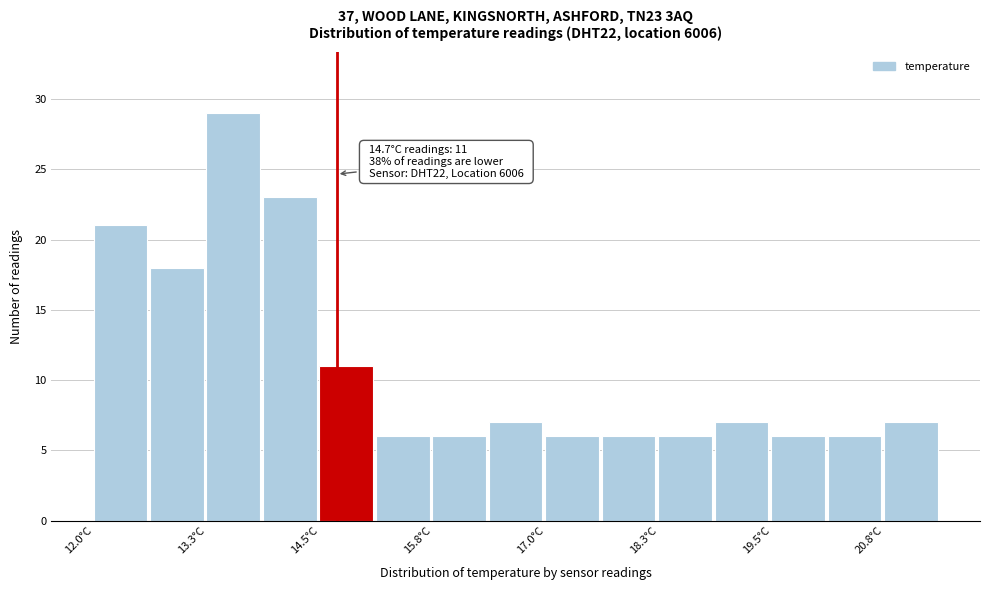

Read against the x-axis, roughly where is the centre of the tallest bar?

13.6